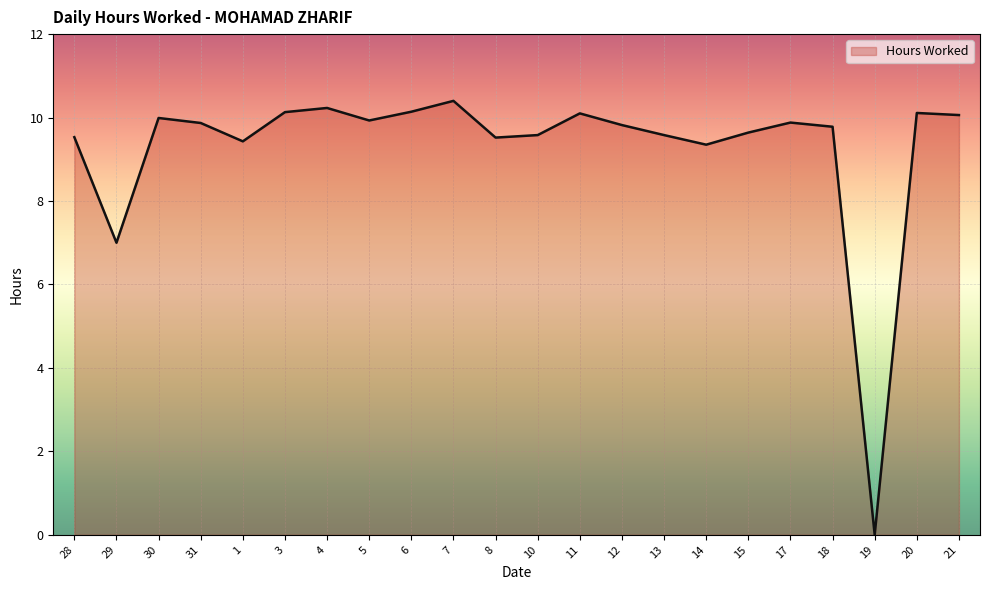

Where is the first local maximum?

30